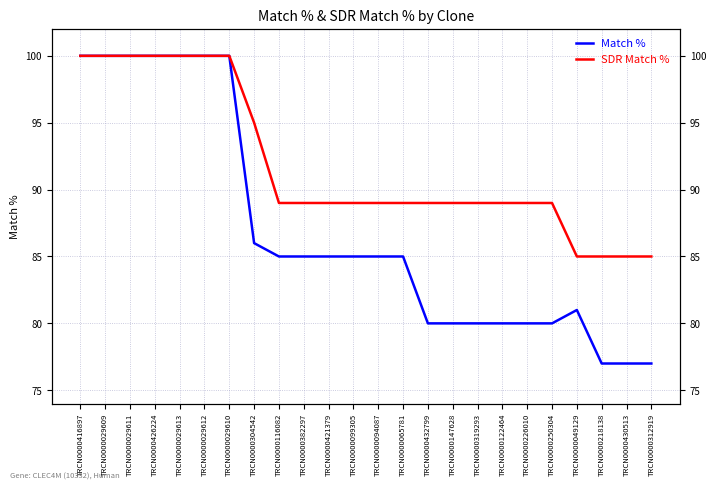

What are all the series names shown in the legend?

Match %, SDR Match %